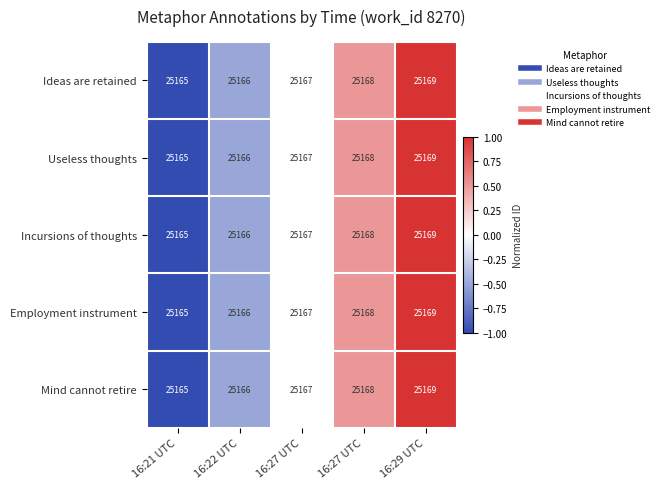

What is the total value across all series at 16:29 UTC?

125845